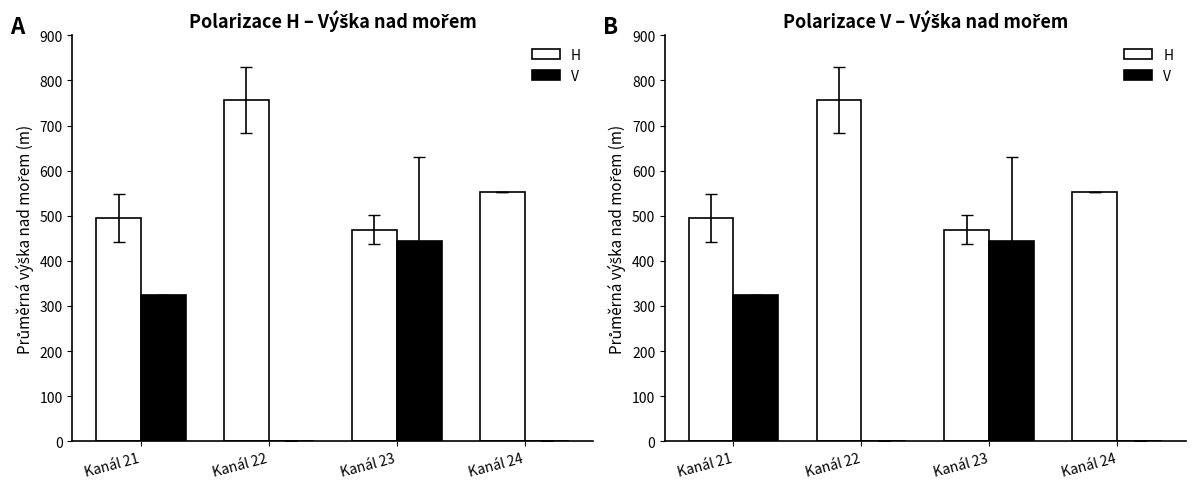

Which series has the largest range (max minus min)?

V